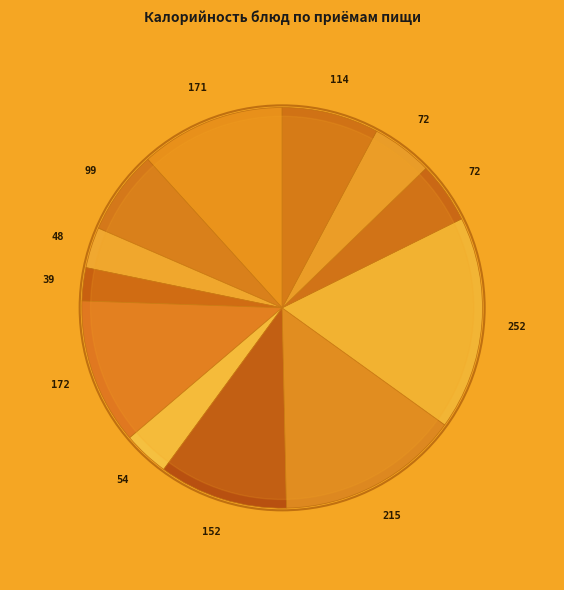

How many slices are in this pie chart?

12